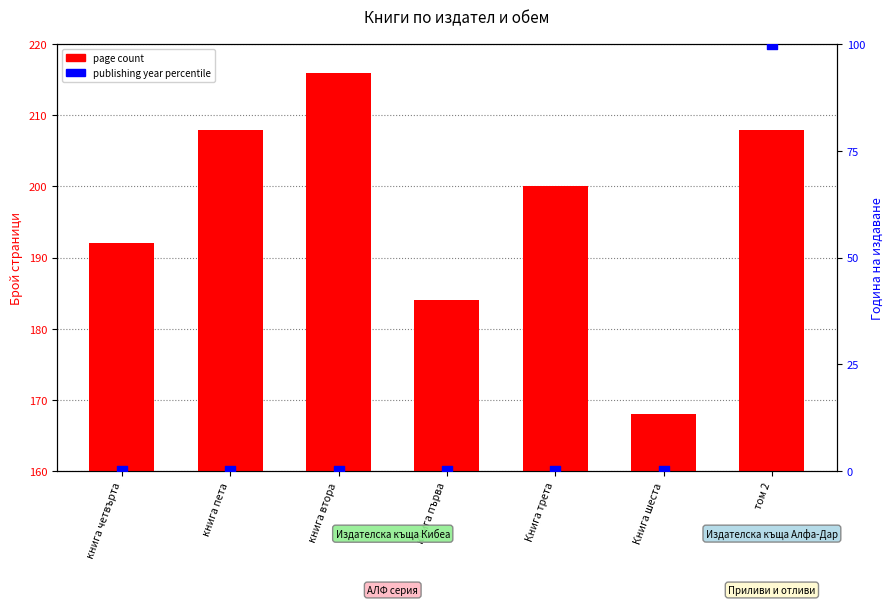

What is the total value across all series at книга пета?

208